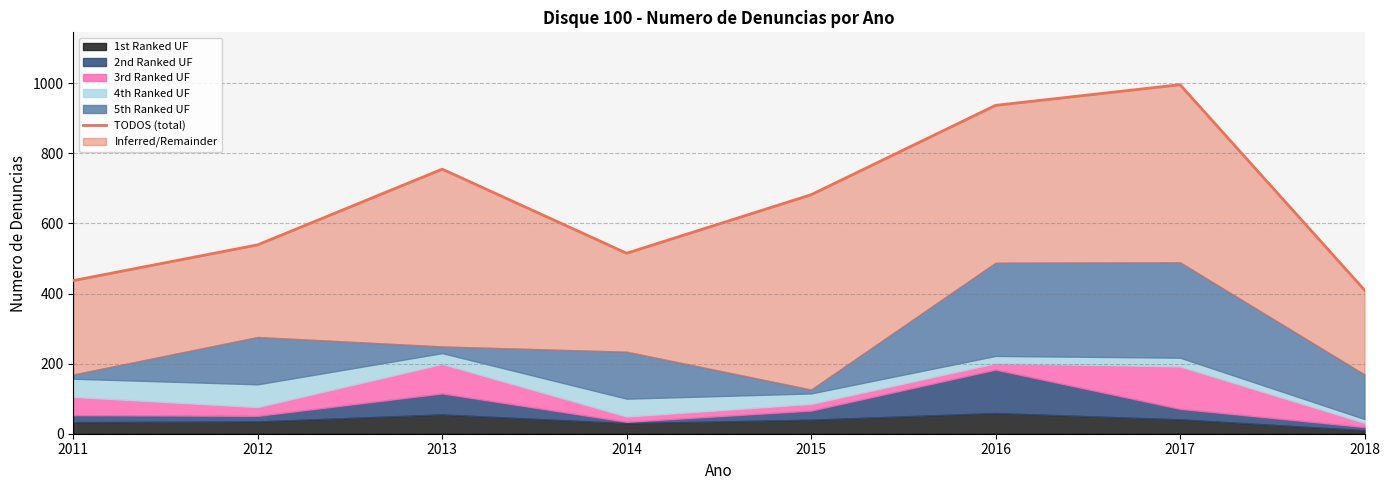

What is the ratio of the value at 2016 to the value at 2014?

1.8